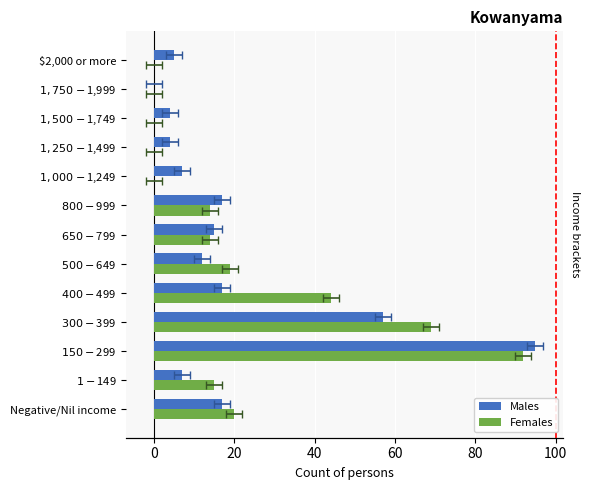

The Males series shows 4 at $1-$149. True or false?

False